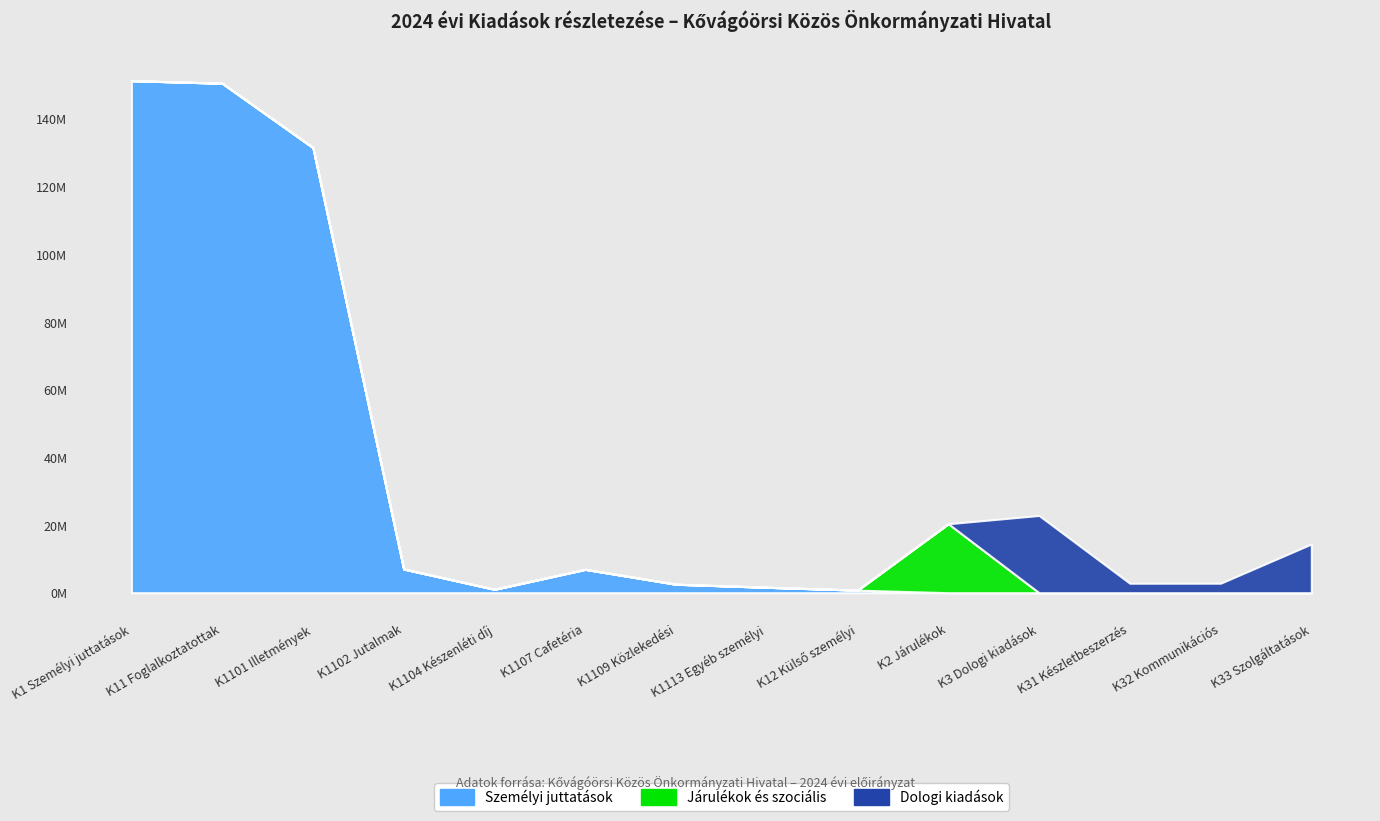

List the labels in order of Járulékok és szociális value, largest first.

K2 Járulékok, K1 Személyi juttatások, K11 Foglalkoztatottak, K1101 Illetmények, K1102 Jutalmak, K1104 Készenléti díj, K1107 Cafetéria, K1109 Közlekedési, K1113 Egyéb személyi, K12 Külső személyi, K3 Dologi kiadások, K31 Készletbeszerzés, K32 Kommunikációs, K33 Szolgáltatások